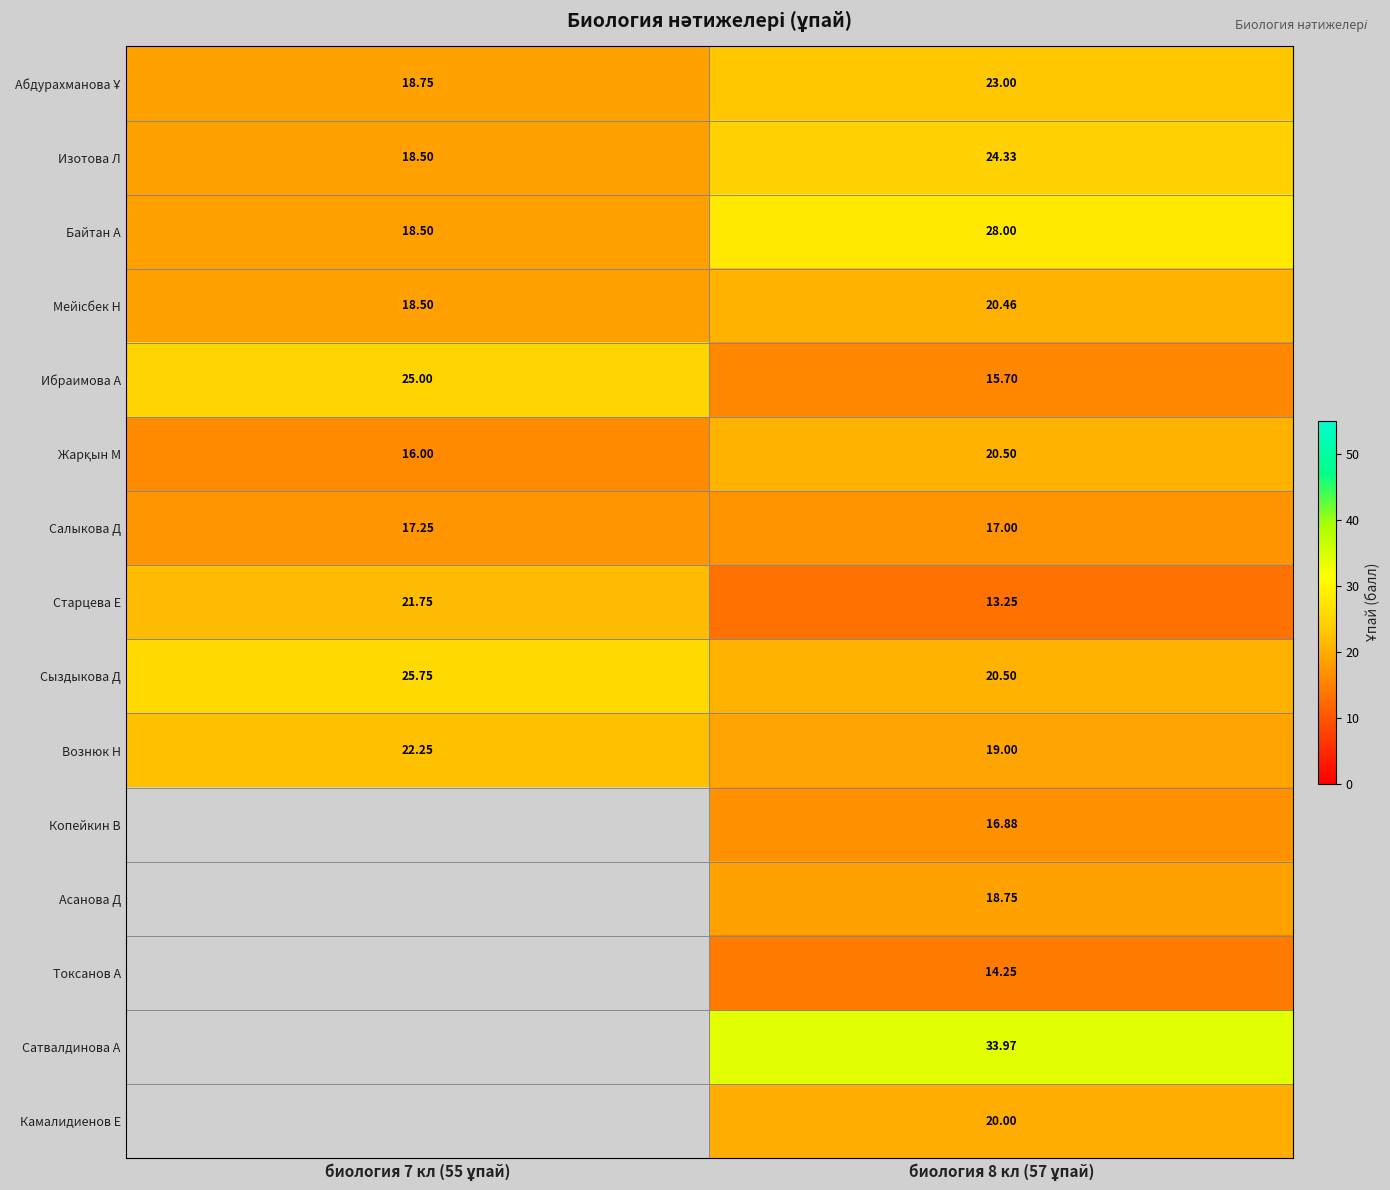

Between биология 7 кл (55 ұпай) and биология 8 кл (57 ұпай), which series saw the biggest shift?

Байтан А